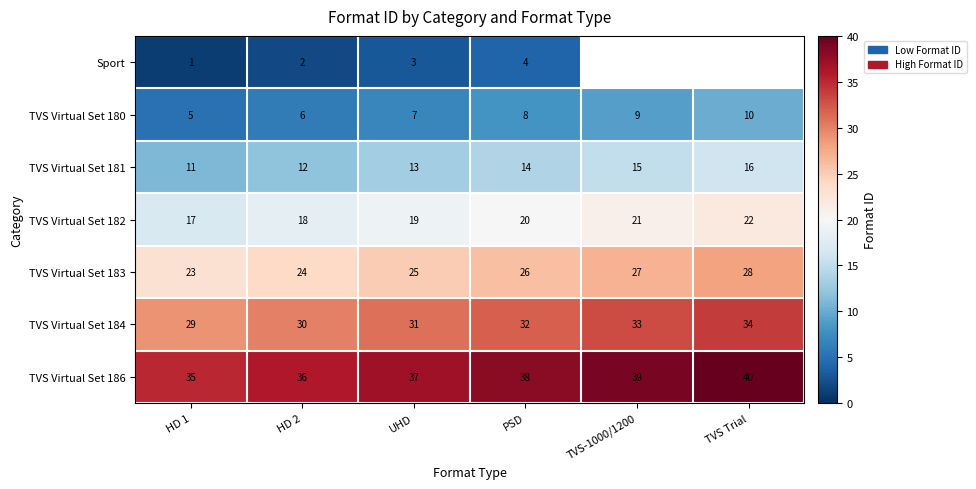

Rank the categories by TVS Virtual Set 182 value from lowest to highest.

HD 1, HD 2, UHD, PSD, TVS-1000/1200, TVS Trial